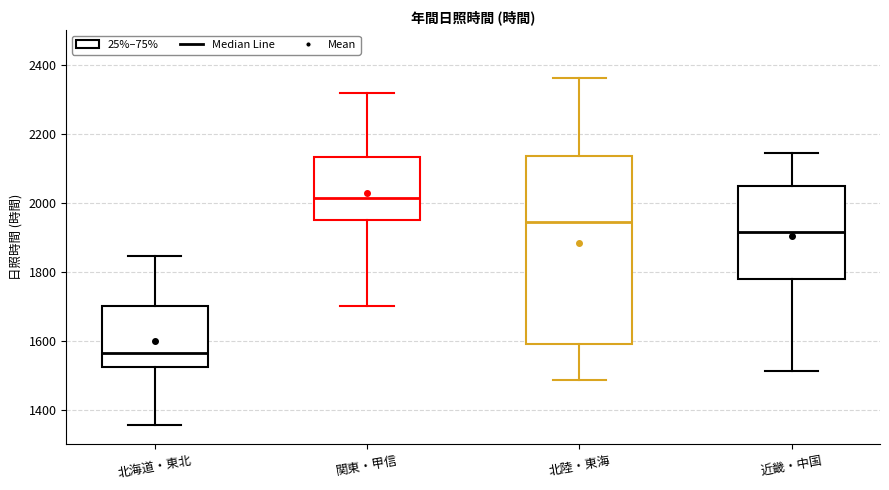

Which box has the highest median line?

関東・甲信